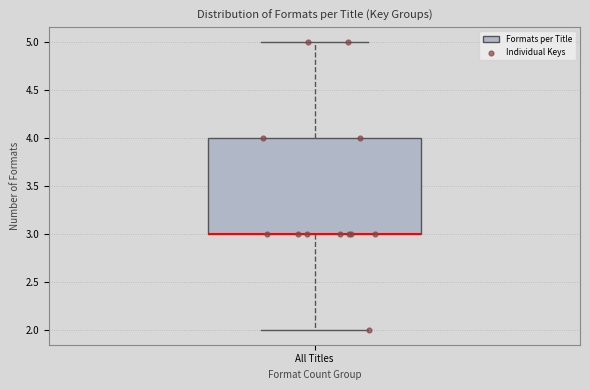

Transcribe this box plot: give where the median line is, the range the box spans, and where the two whiskers end, as read against the y-axis. The values are not printed on the chart, so give them approximately, as read against the axis.

median 3 (drawn on the box's lower edge), box 3 to 4, whiskers 2 to 5